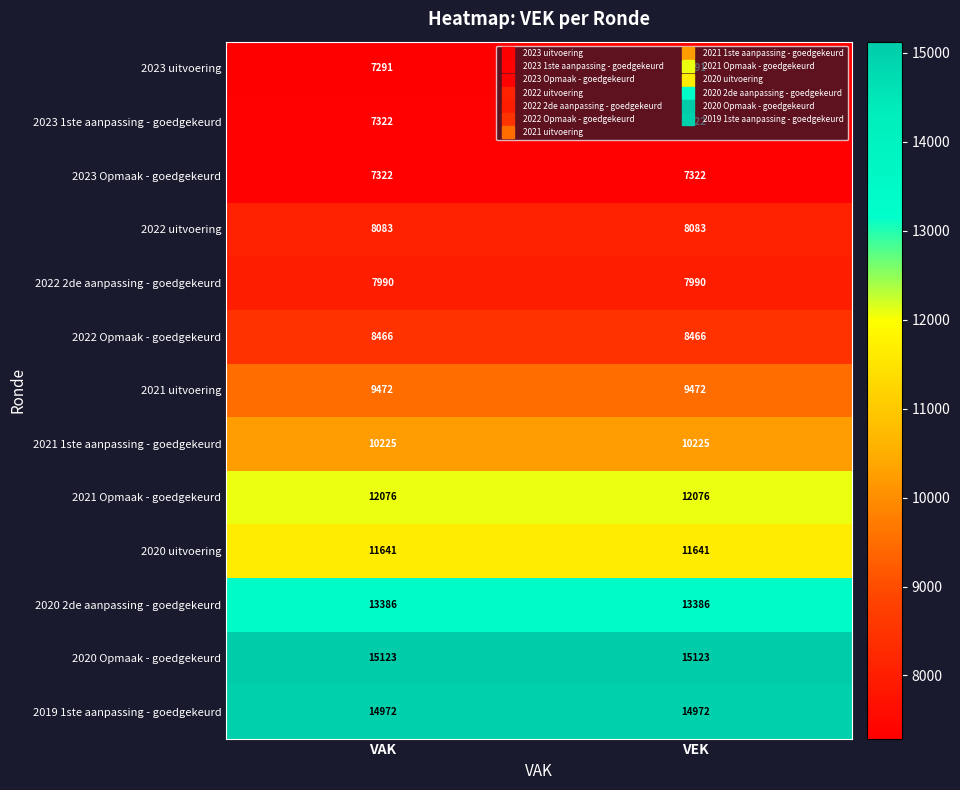

What is the spread (max minus min) of values at VAK?

7832